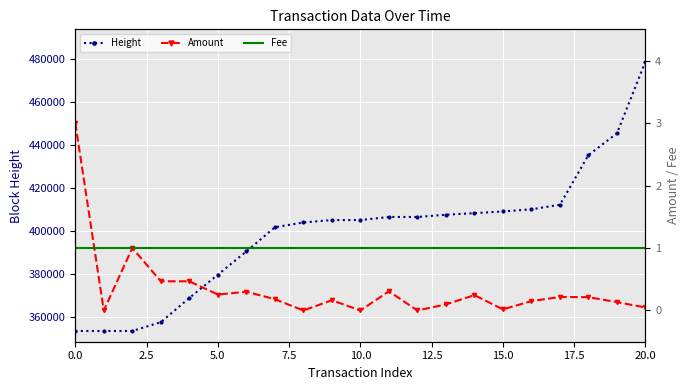

What is the sum of all Fee values?

21.0